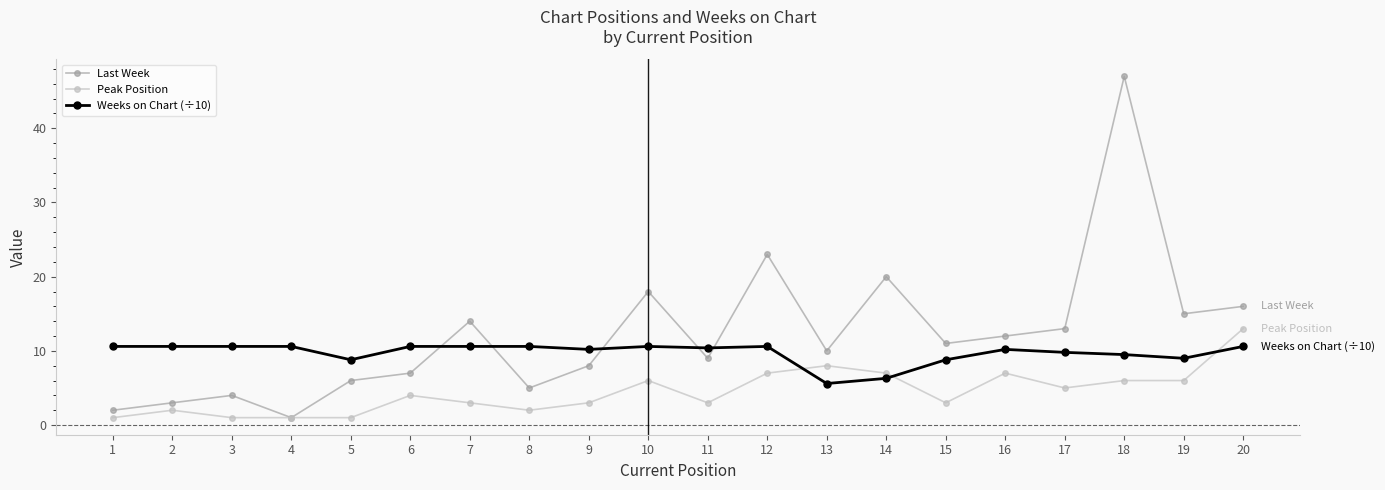

At which label does Peak Position reach its peak?

20